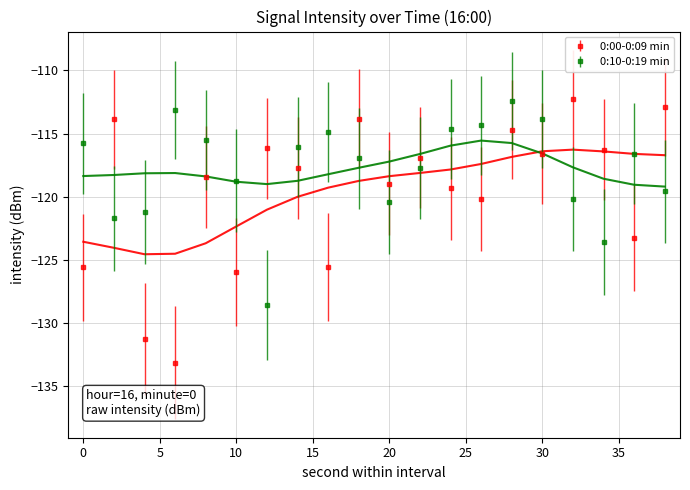

How many intersections are there between 0:00-0:09 min and 0:10-0:19 min?

9